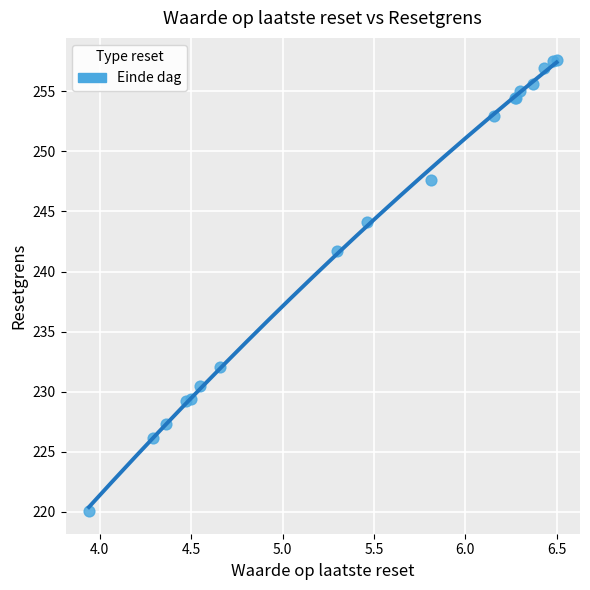

What Y value in the scatter plot is closest to 238?

241.7